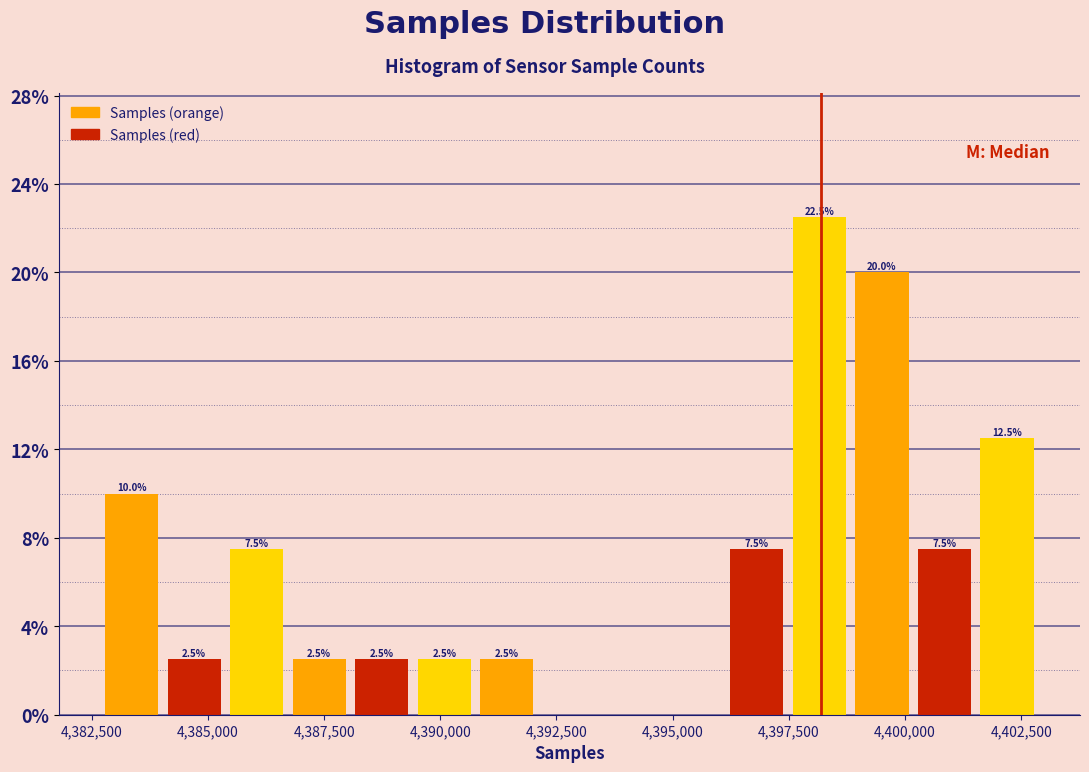

Around what value on the x-axis is the tallest bar? Give the approximate position of its centre, as read against the axis.

4398000